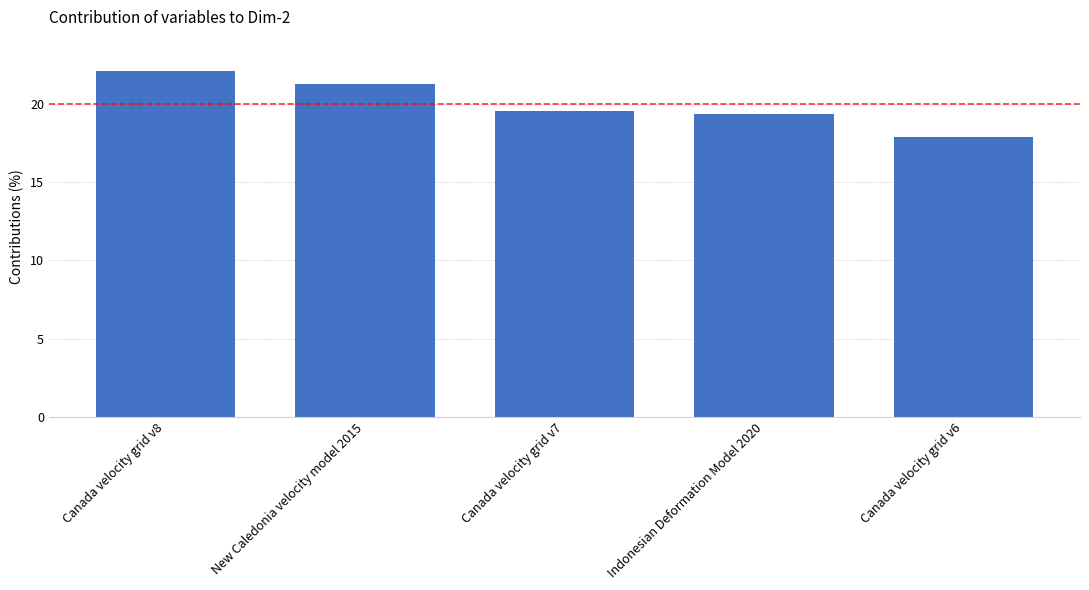

Which category has the lowest value across all series?

Canada velocity grid v6